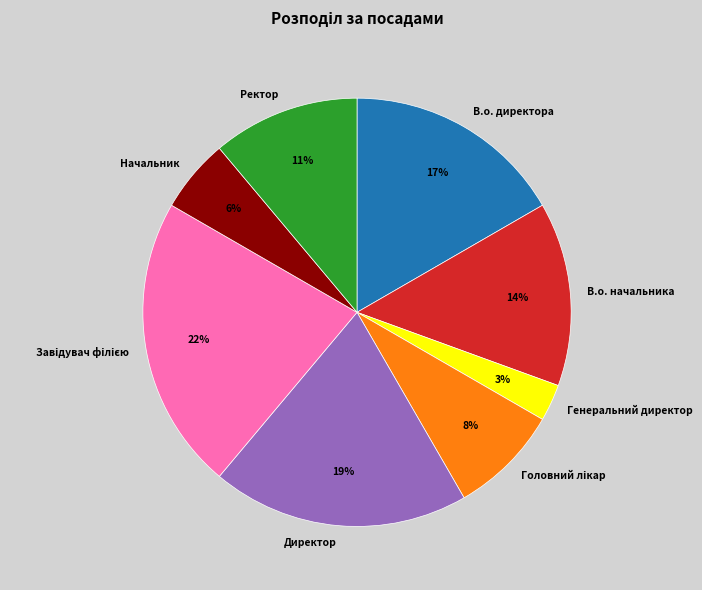

Does any single category account for the majority?

No